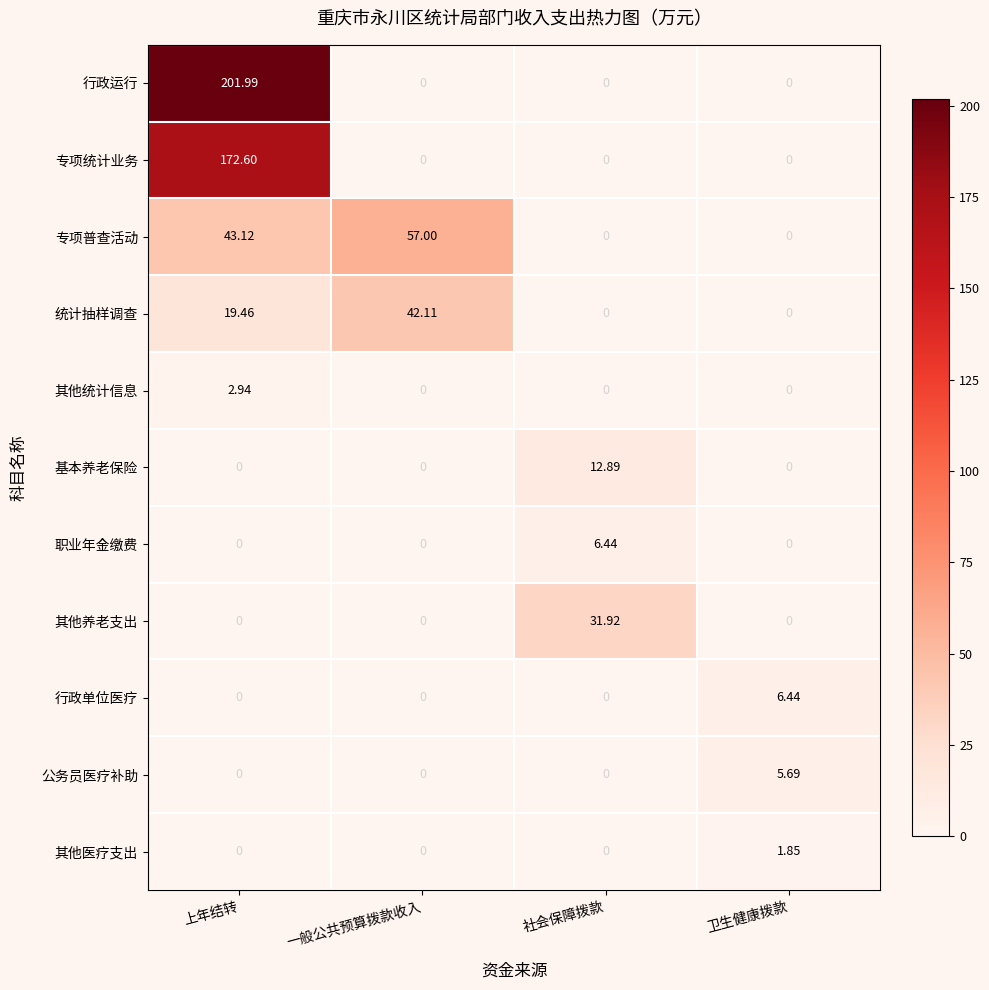

Which series has the largest total across all categories?

行政运行